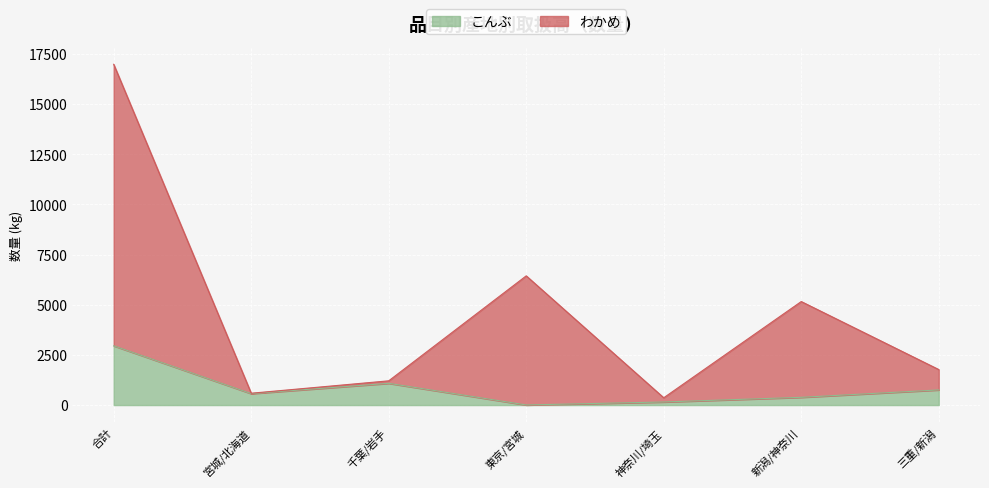

Which label corresponds to the largest value in the chart?

合計